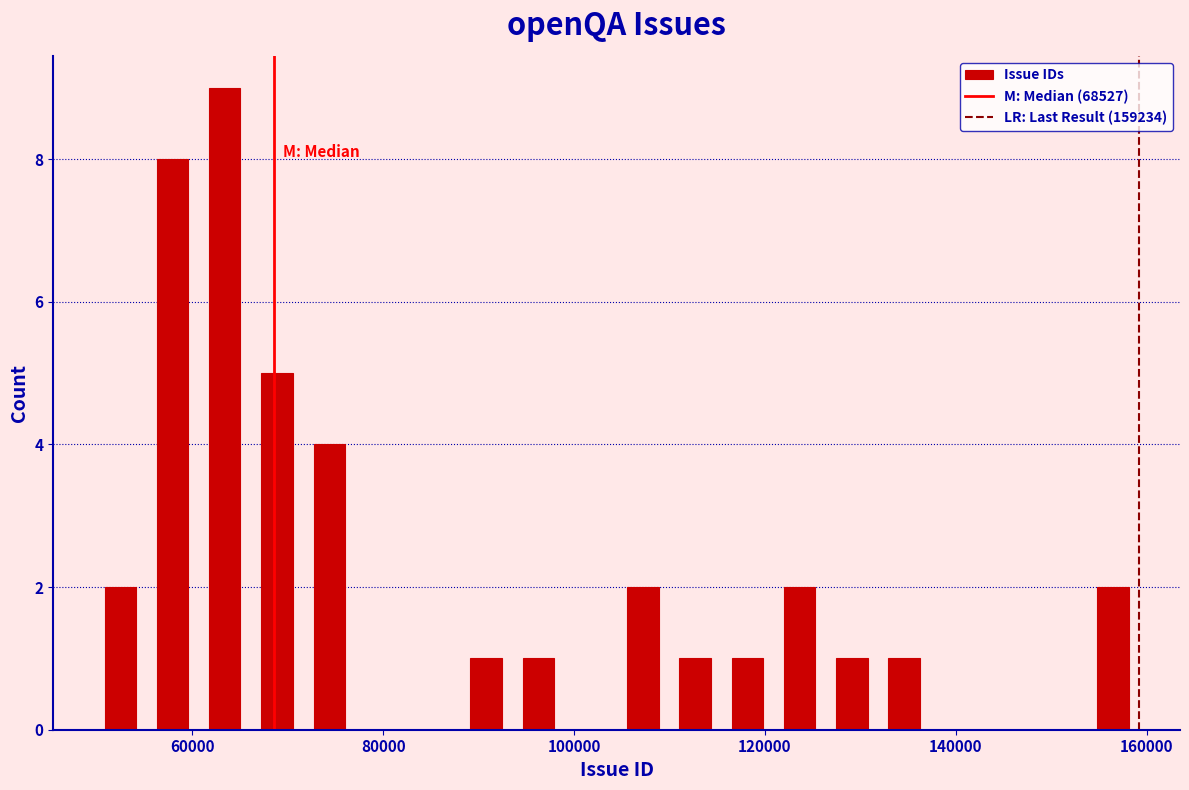

Read against the x-axis, roughly where is the centre of the tallest bar?

64000